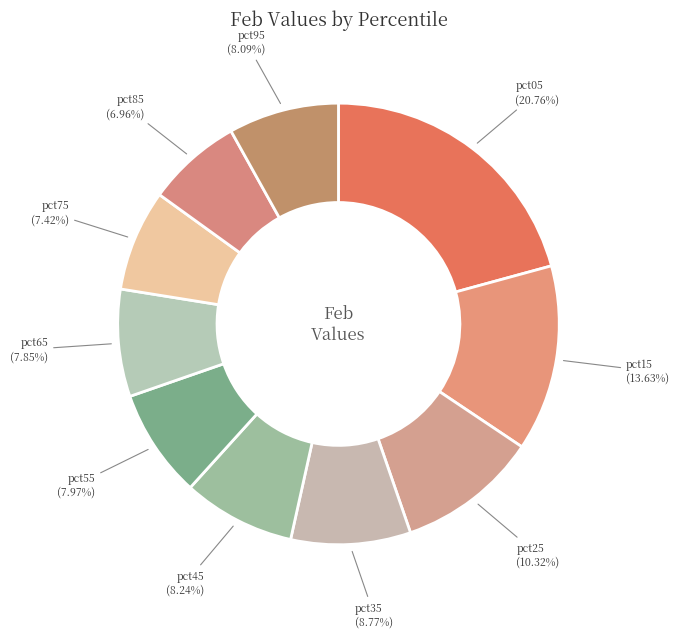

Rank the categories by value from lowest to highest.

pct85, pct75, pct65, pct55, pct95, pct45, pct35, pct25, pct15, pct05